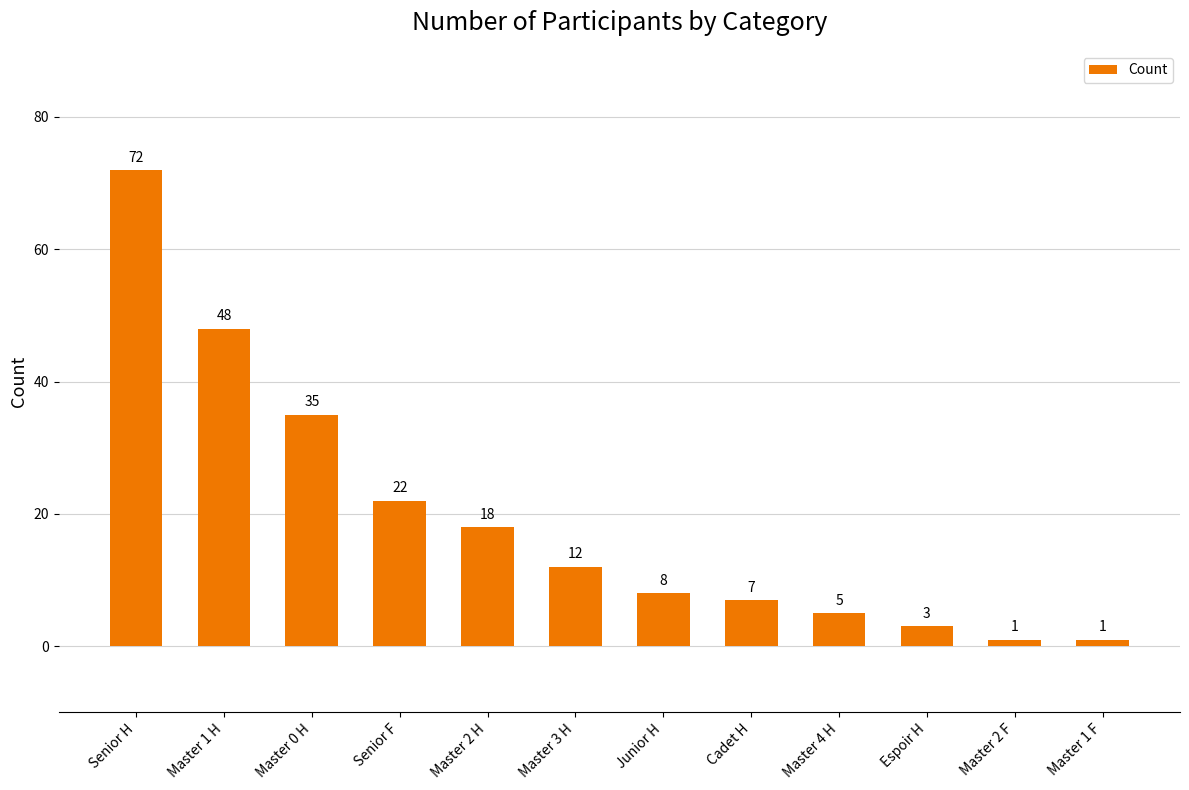

Reading left to right, what are all the values shown in this chart?

Senior H=72	Master 1 H=48	Master 0 H=35	Senior F=22	Master 2 H=18	Master 3 H=12	Junior H=8	Cadet H=7	Master 4 H=5	Espoir H=3	Master 2 F=1	Master 1 F=1